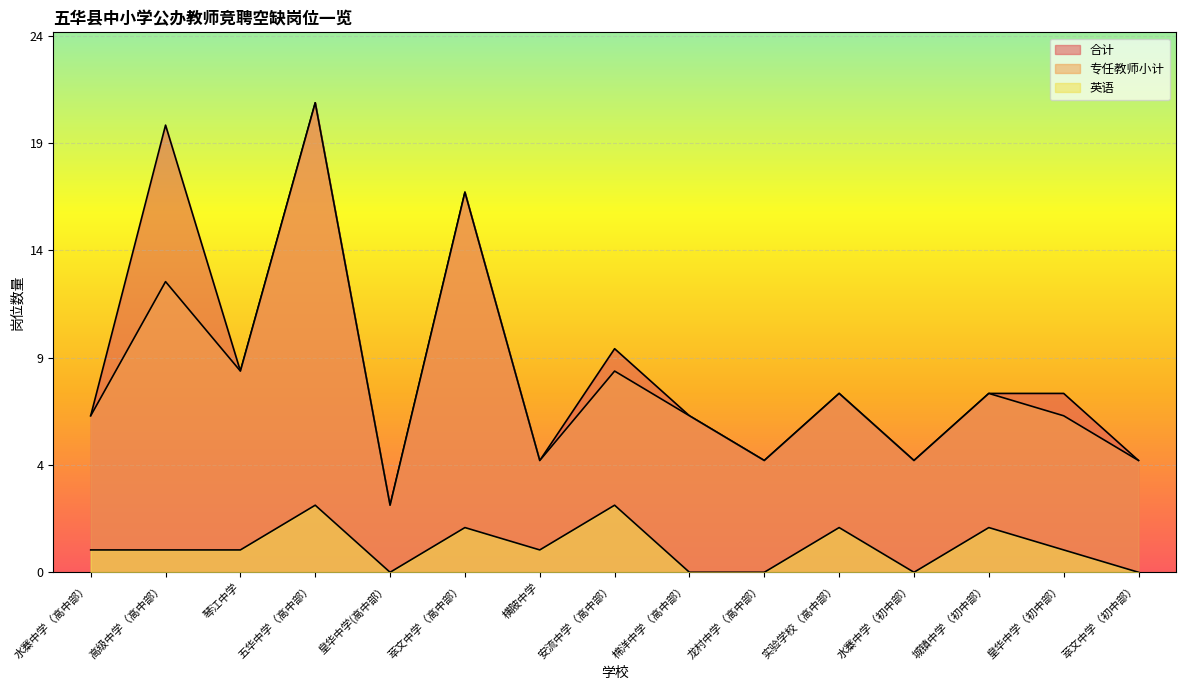

At how many categories does at least one series exceed 18?

2